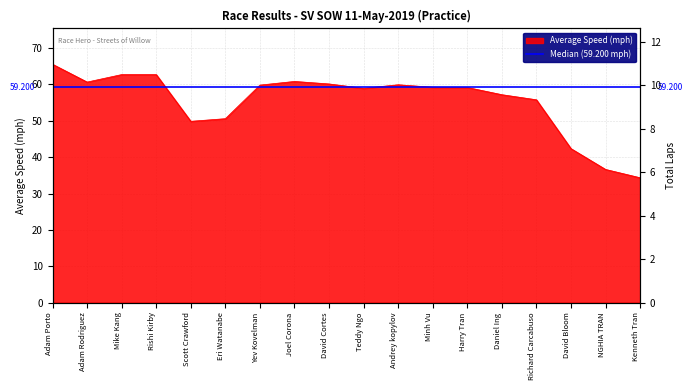

Reading left to right, what are all the values shown in this chart?

Adam Porto=65.6	Adam Rodriguez=60.7	Mike Kang=62.7	Rishi Kirby=62.7	Scott Crawford=49.9	Eri Watanabe=50.6	Yev Kovelman=59.8	Joel Corona=60.8	David Cortes=60.1	Teddy Ngo=58.9	Andrey kopylov=59.9	Minh Vu=59.2	Harry Tran=59.2	Daniel Ing=57.2	Richard Carcabuso=55.8	David Bloom=42.4	NGHIA TRAN=36.6	Kenneth Tran=34.3